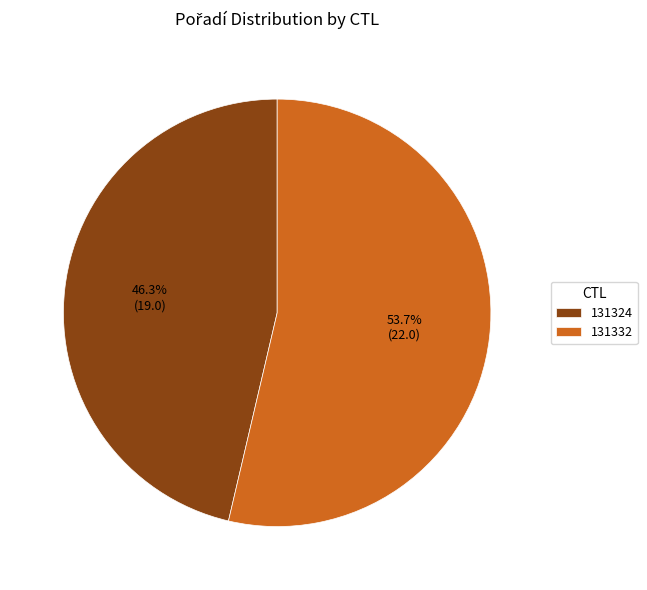

To the nearest percent, what percentage of the pie is 131324?

46%